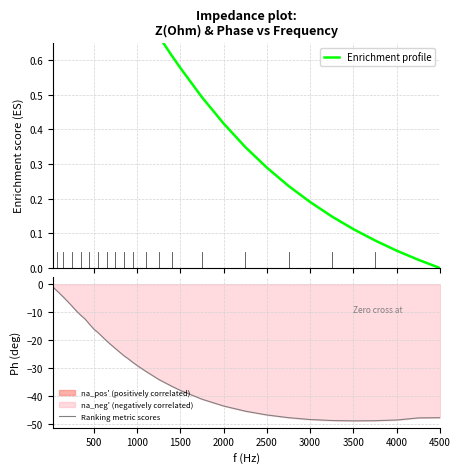

How many lines are shown in the chart?

2